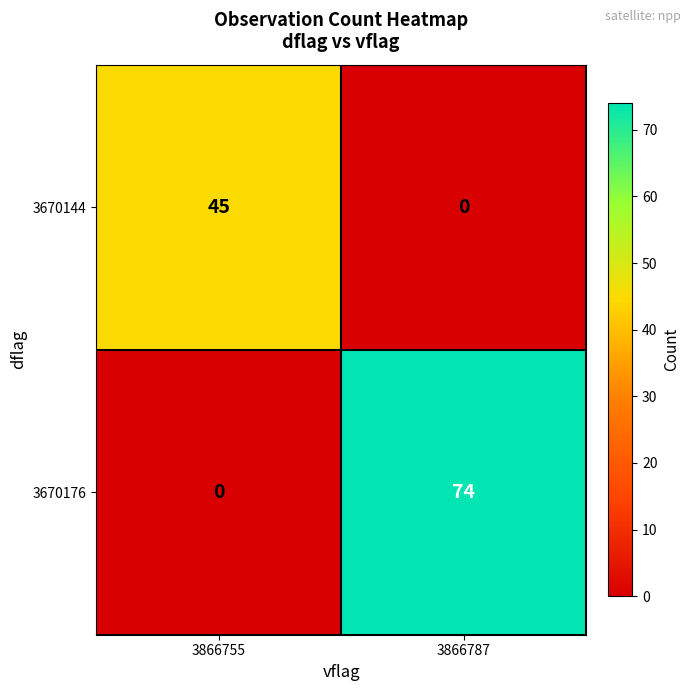

Where is 3670176 nearest to the value 37?

3866755